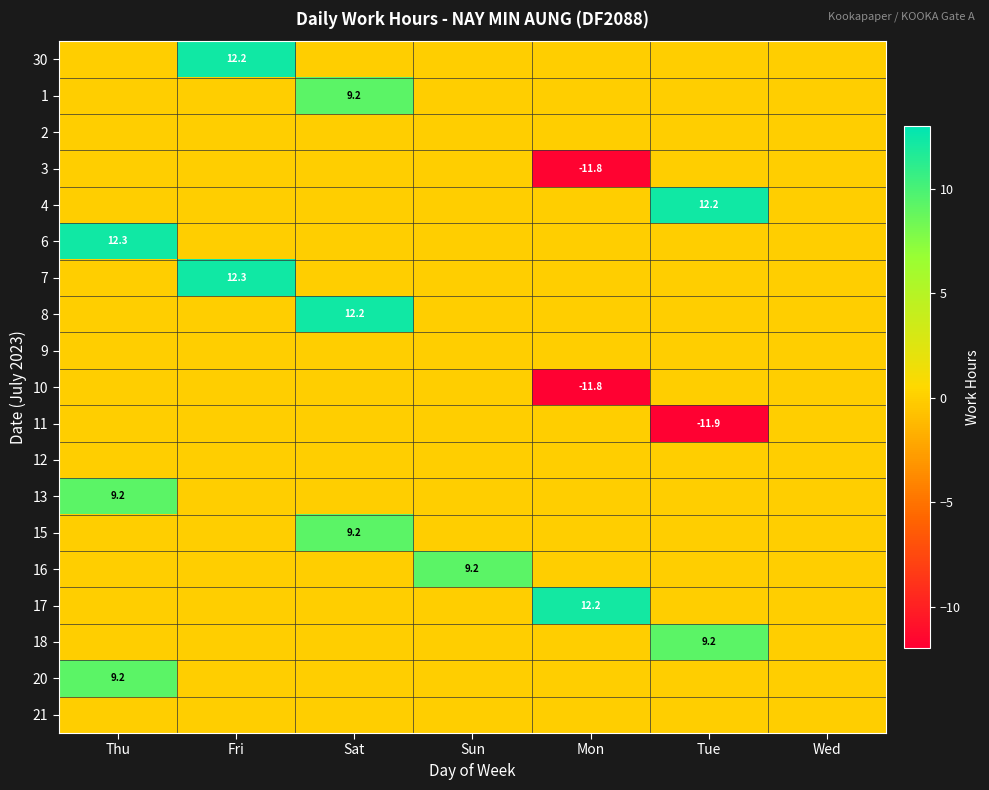

Is it true that 3 equals -11.8 at Mon?

True